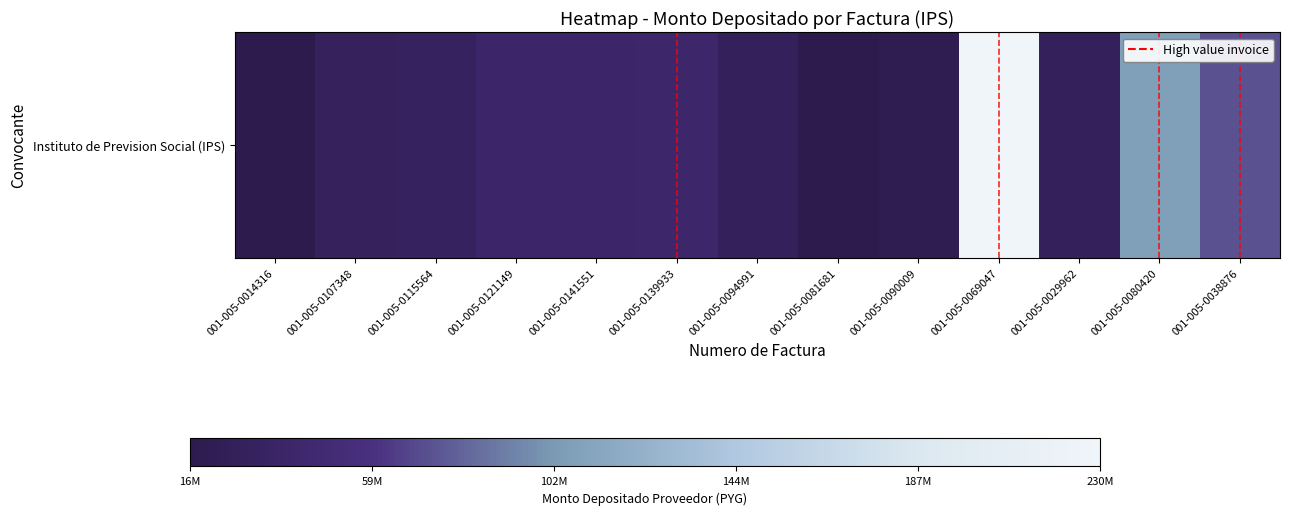

Reading left to right, transcribe all the data shown in this chart.

0.0	0.1	0.1	0.1	0.1	0.1	0.1	0.0	0.0	1.0	0.1	0.4	0.3